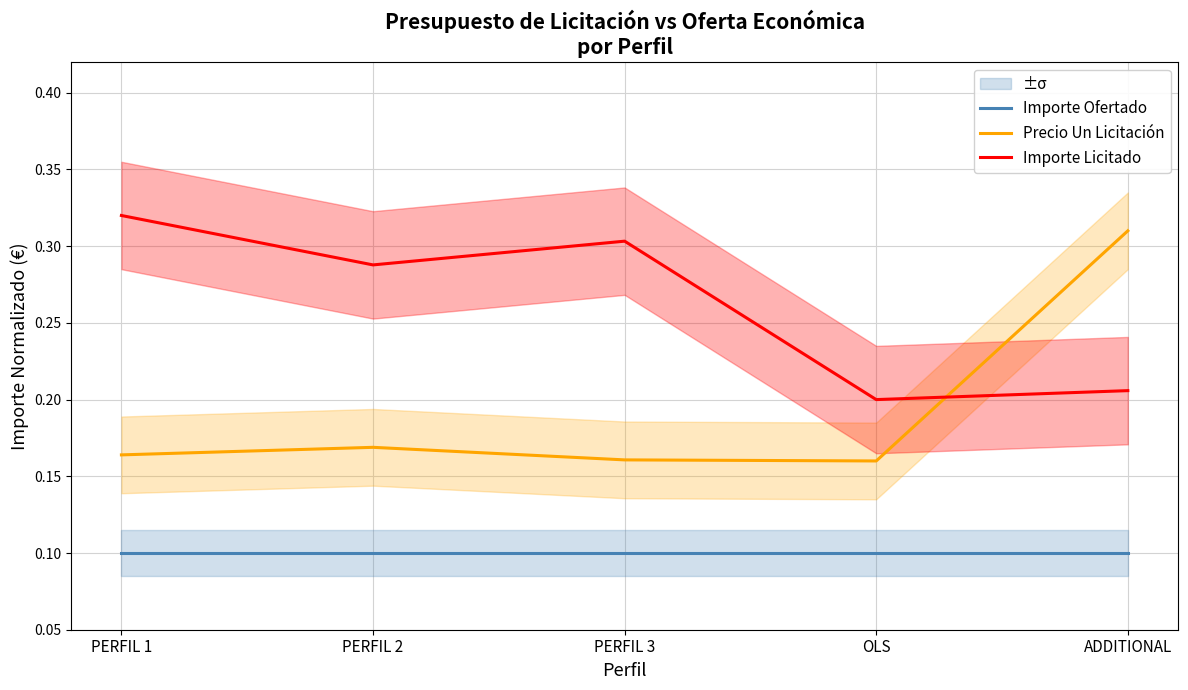

Which series has the largest range (max minus min)?

Precio Un Licitación